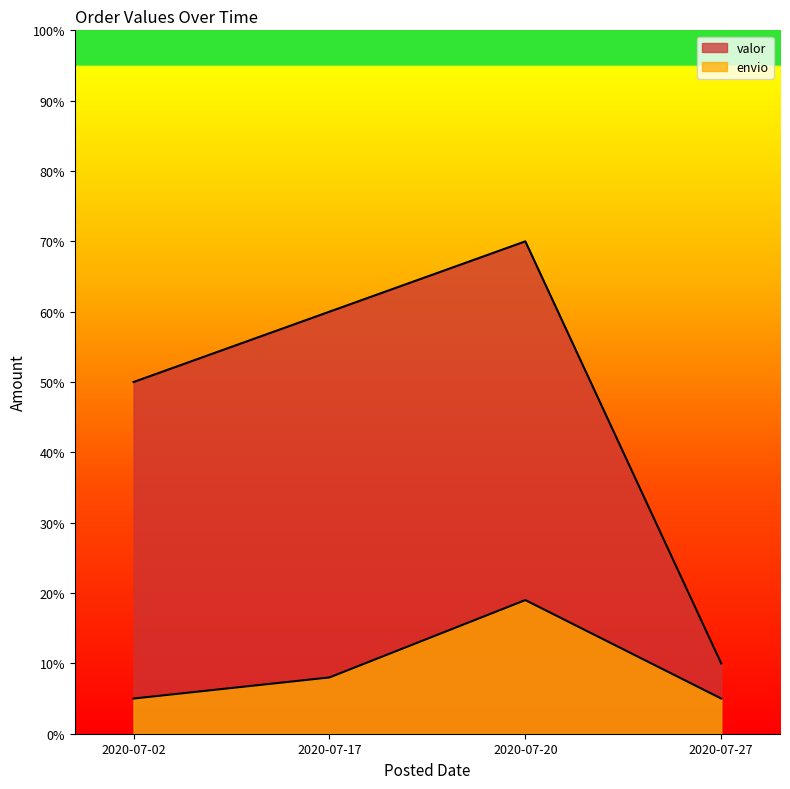

What is the minimum value for valor?

10